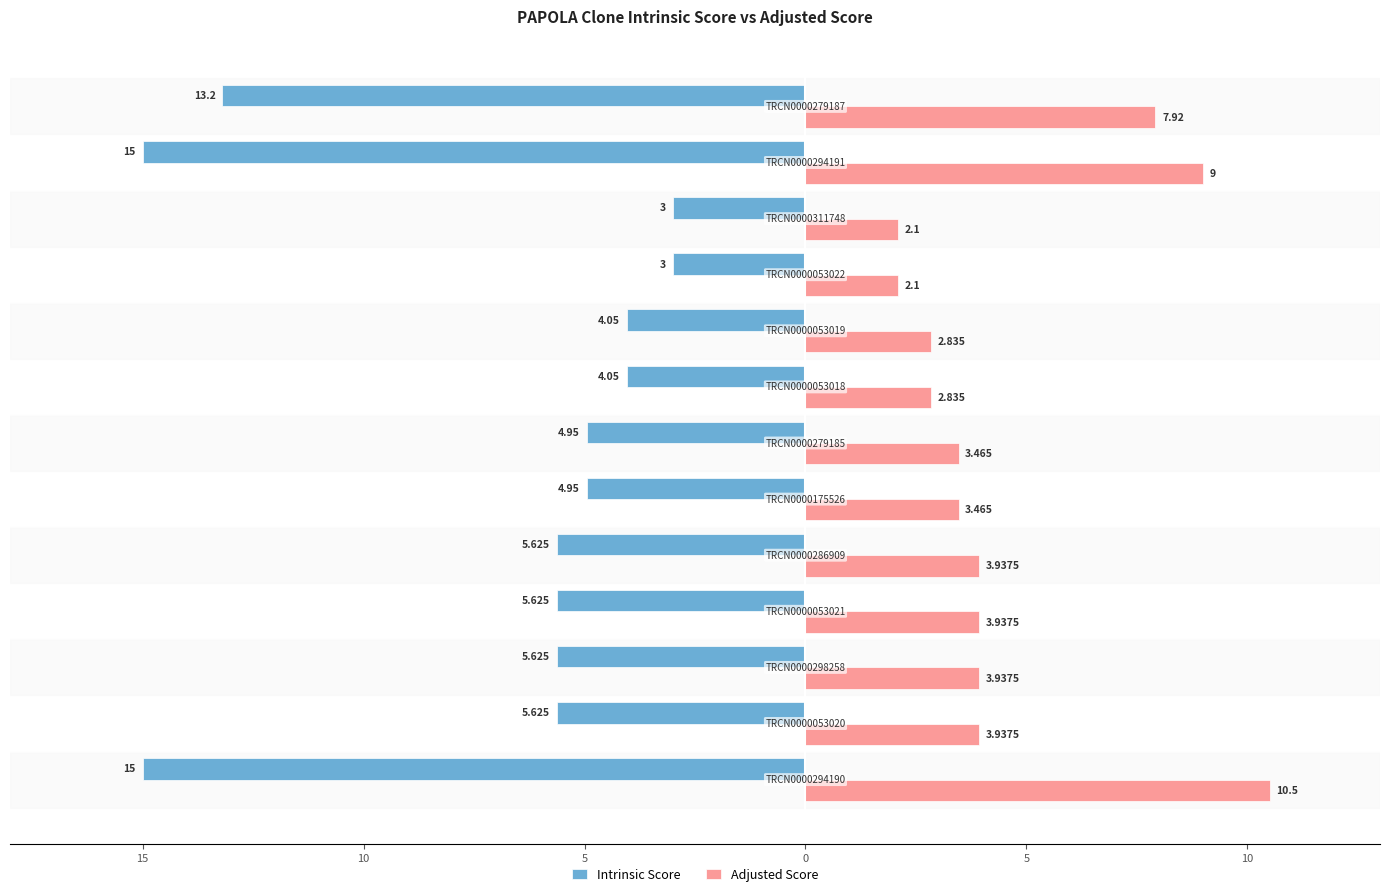

What is the value of the Adjusted Score bar at the 6th from the left?

3.9